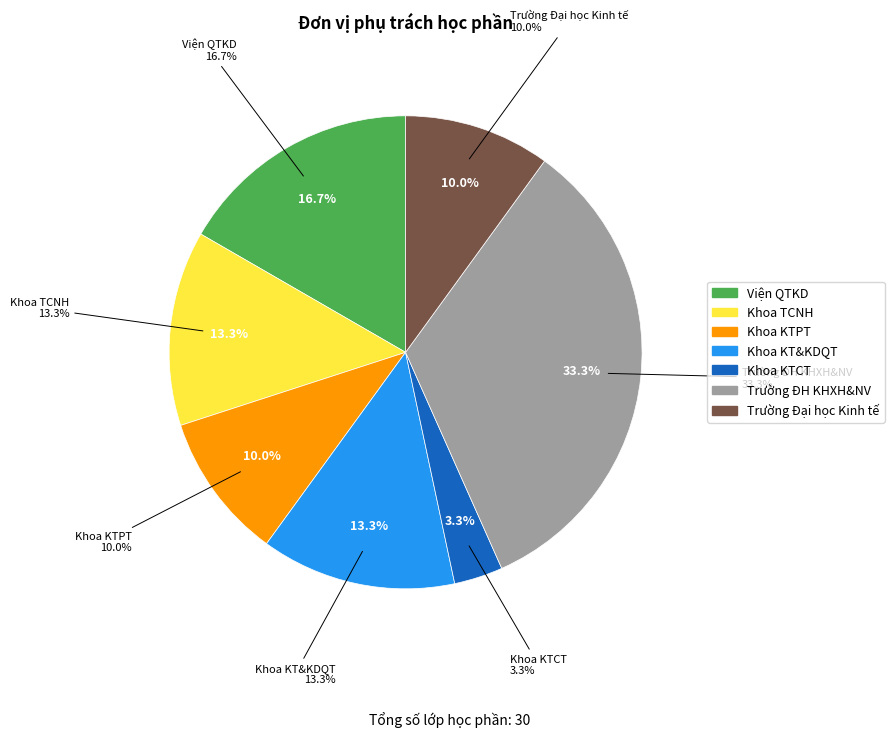

How many slices are in this pie chart?

7